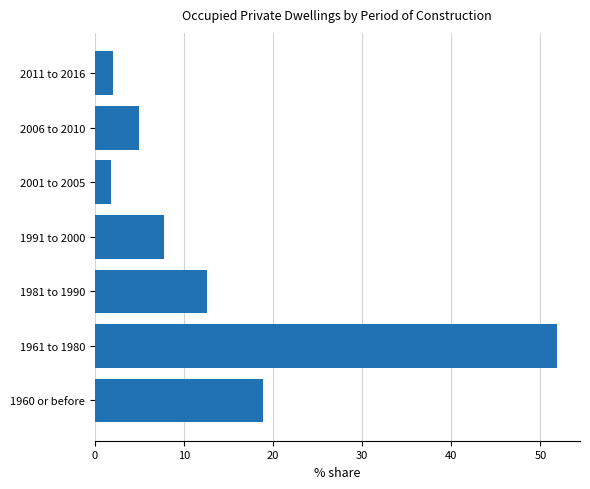

Does the chart contain stacked bars?

No